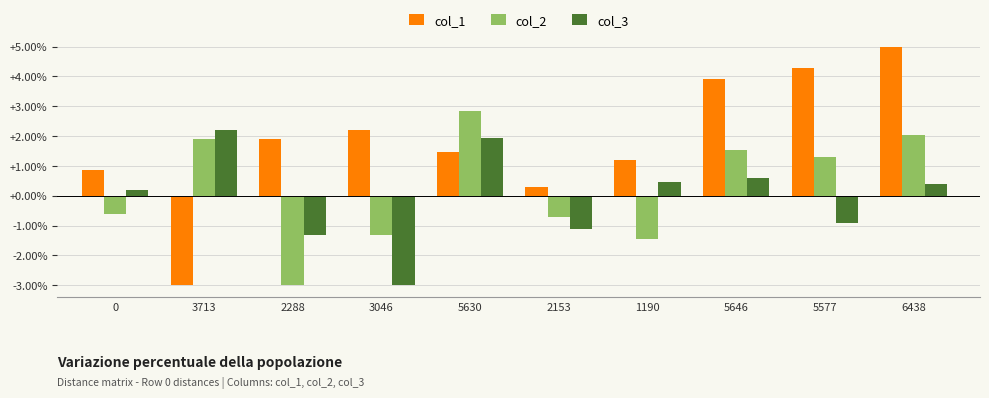

How many data points does each series have?

10